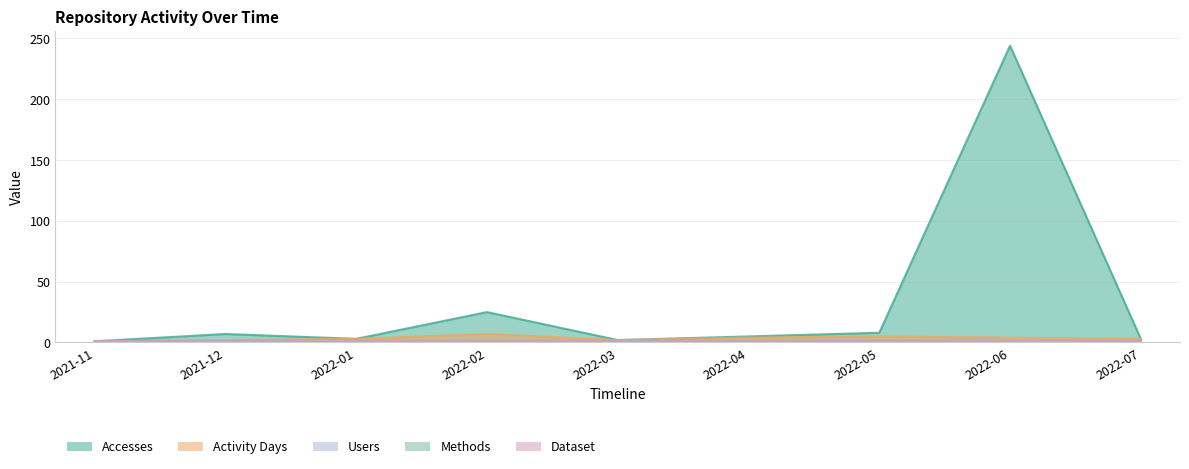

True or false: Users and Activity Days intersect in this chart.

False